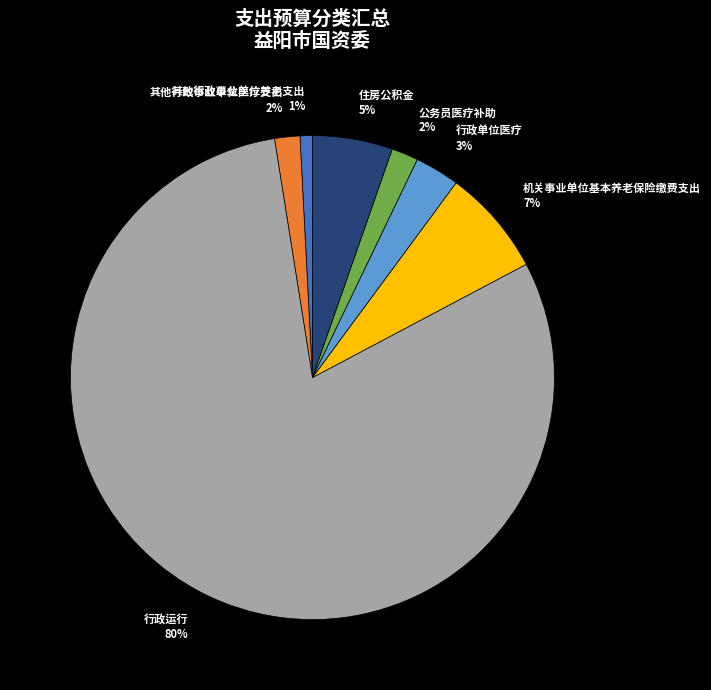

Is 行政运行 the majority of the pie?

Yes